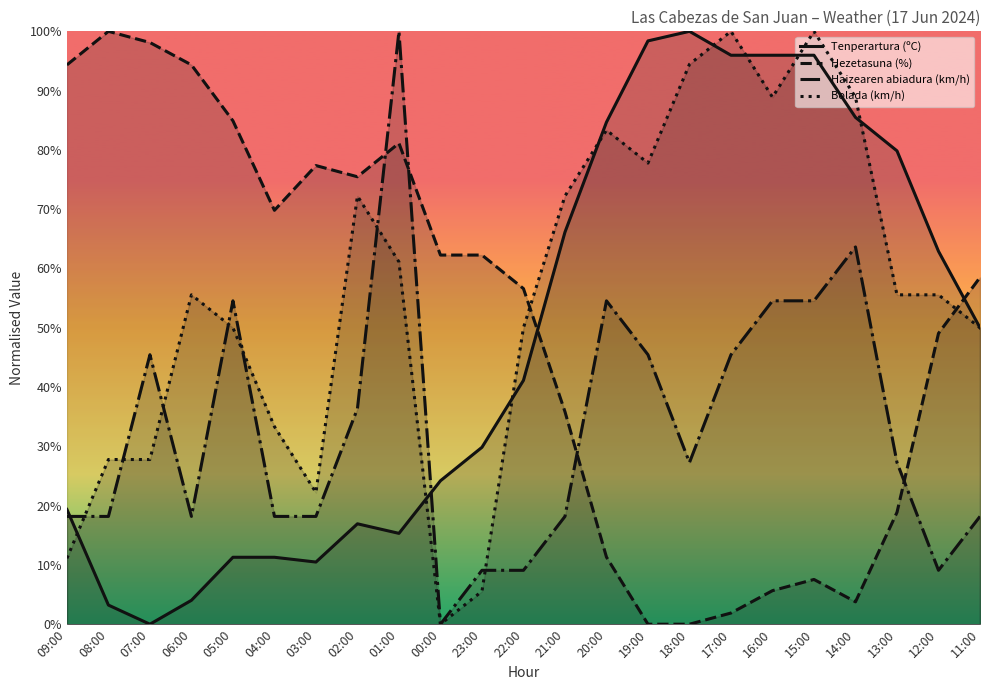

How many interior local valleys does the Bolada (km/h) series have?

4